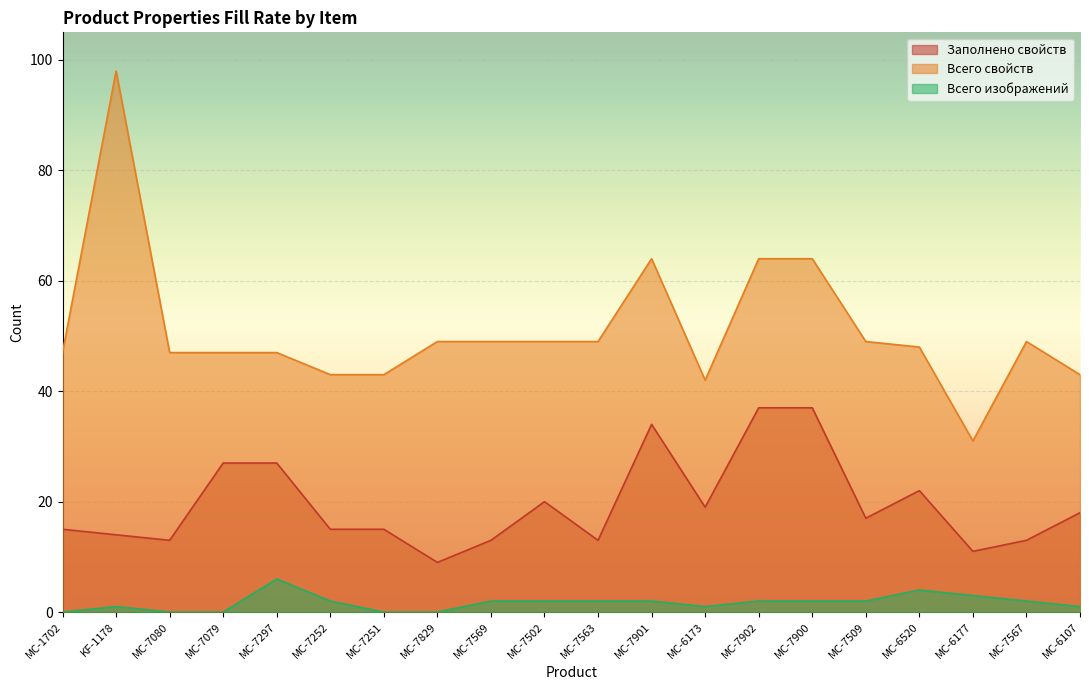

The value of Всего свойств at MC-7297 is 16. True or false?

False